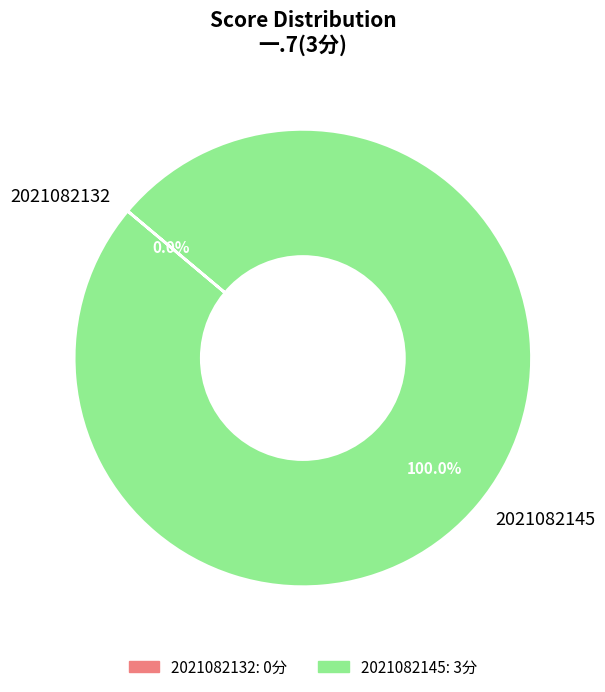

Does 2021082145 account for over 50% of the chart?

Yes